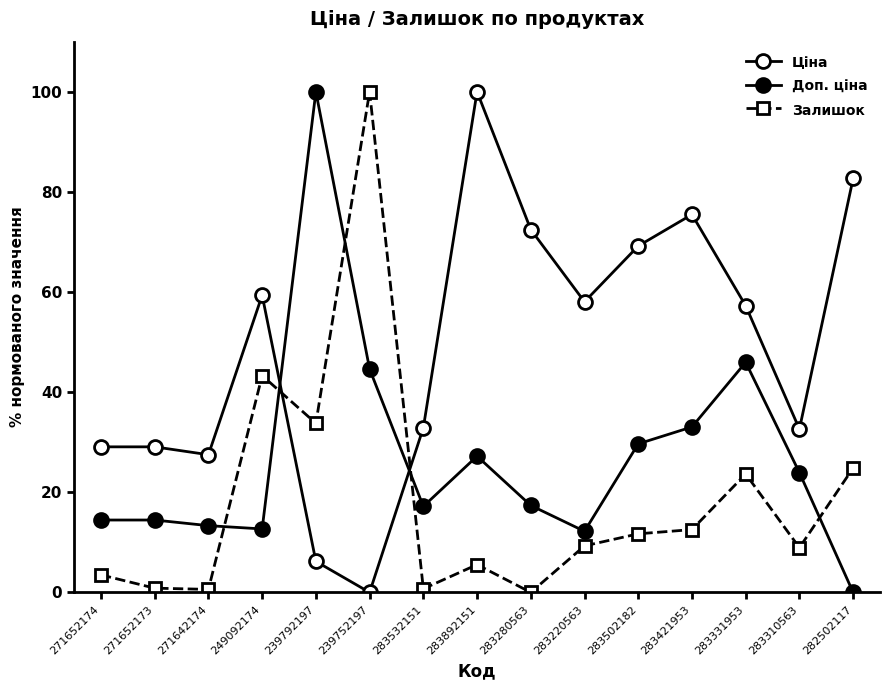

What is the maximum value for Доп. ціна?

100.0